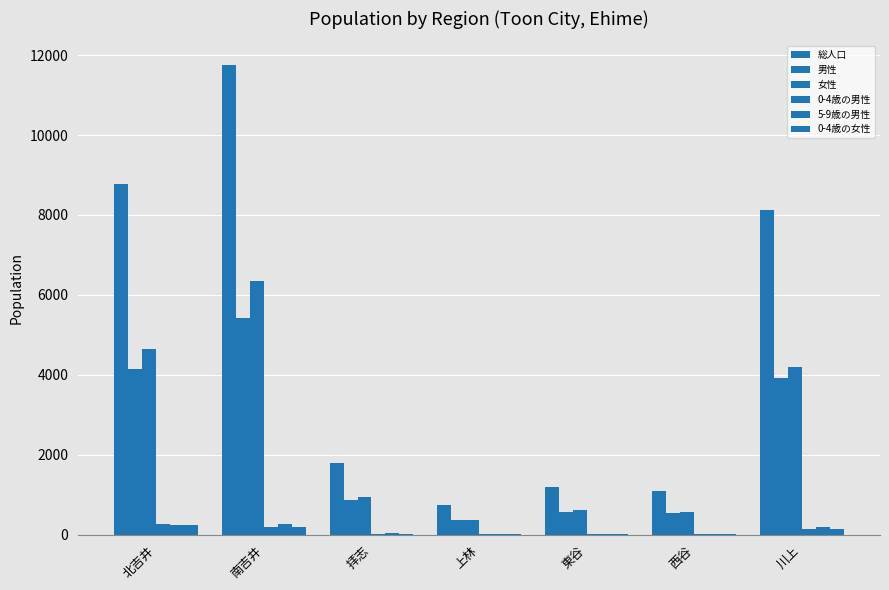

Are the bars grouped side by side (vs. stacked)?

Yes